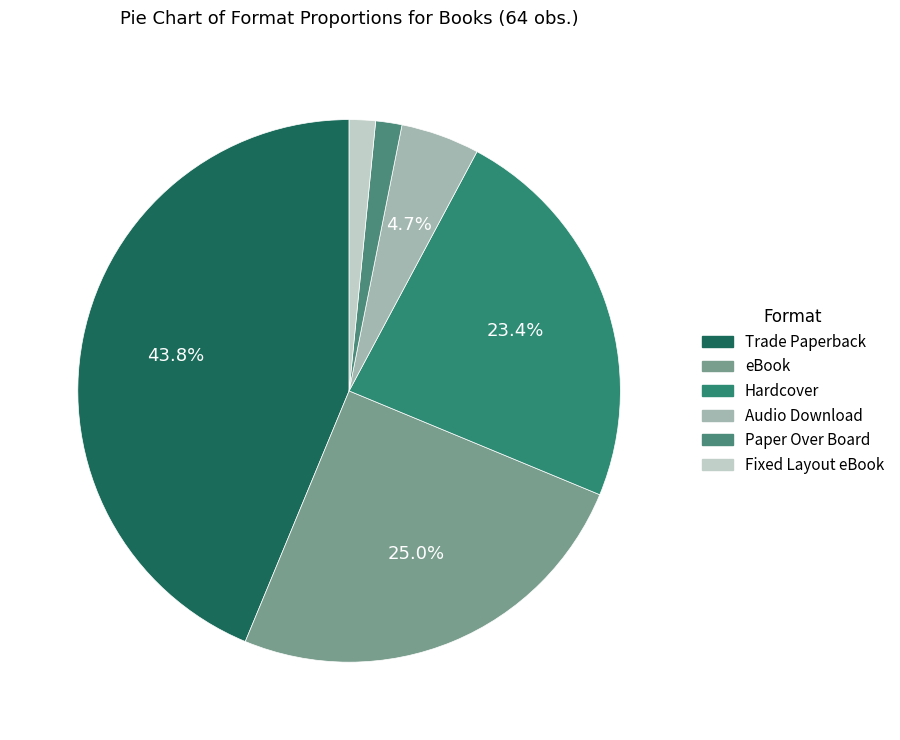

Count the number of slices in the pie.

6